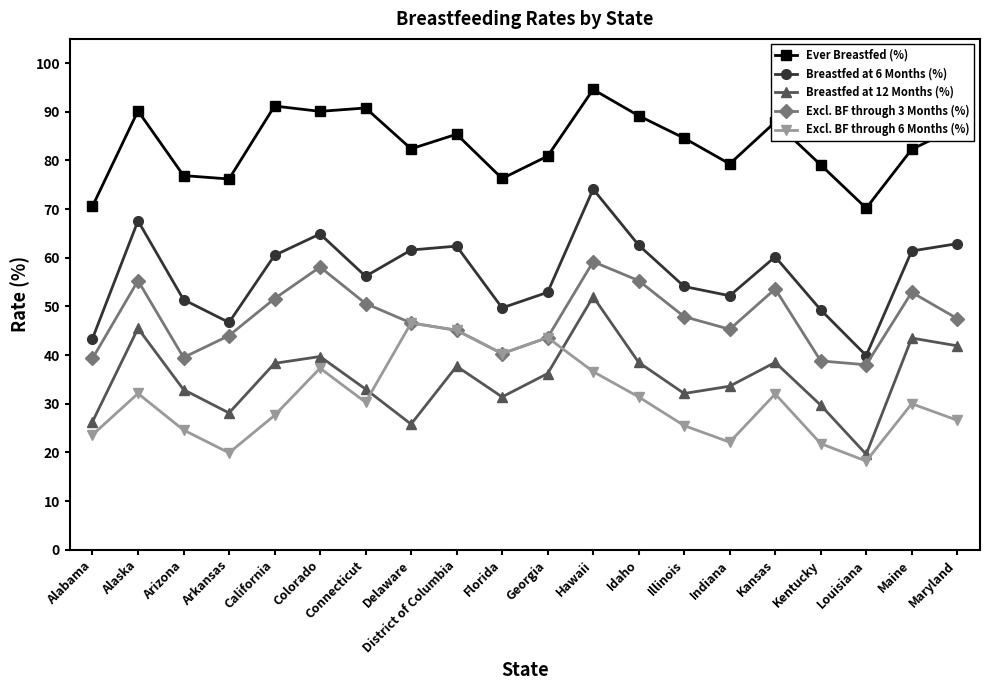

How many data points does each series have?

20